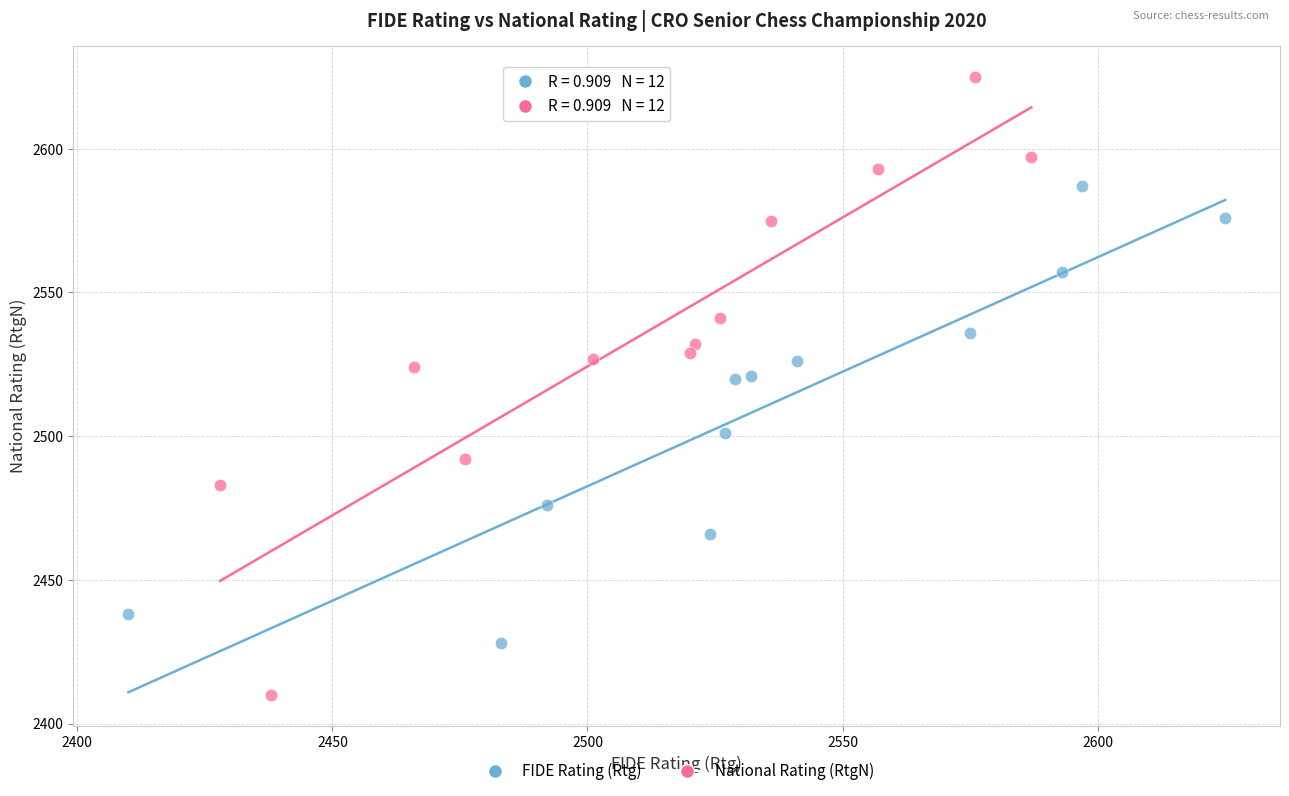

Which series contains the highest Y value?

National Rating (RtgN)